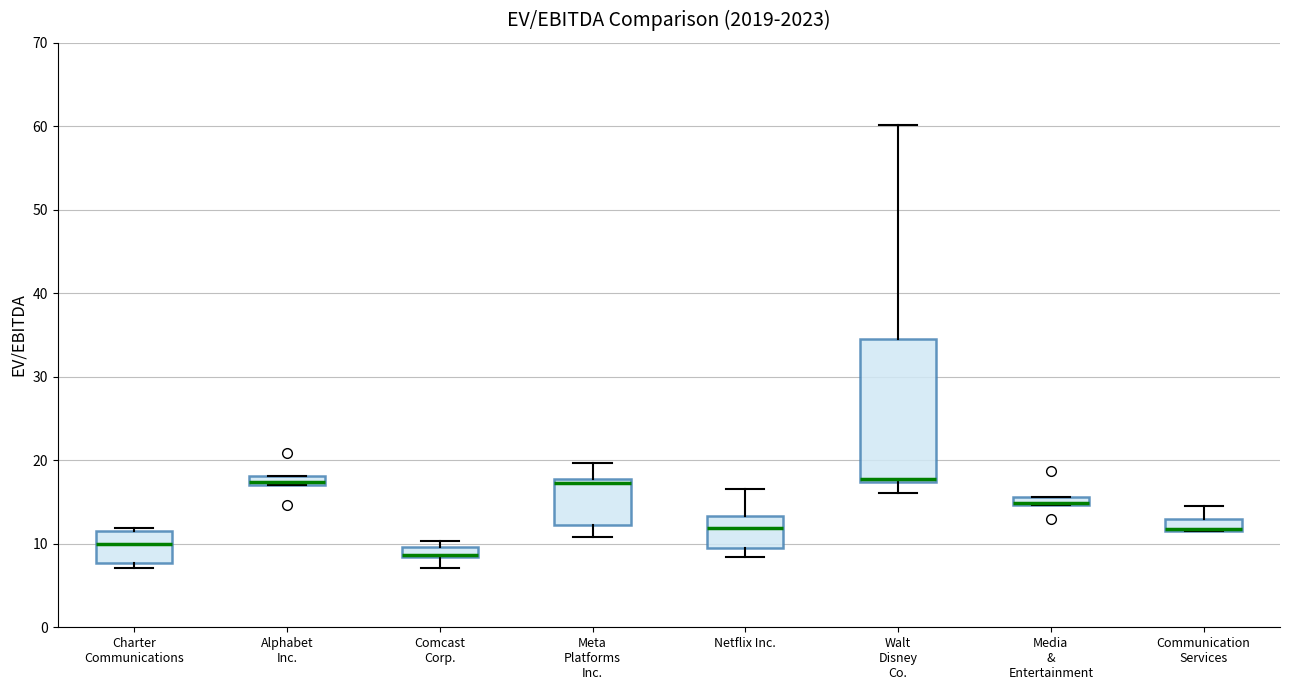

Where does the median line of the box for Walt Disney Co. sit on the y-axis? The values are not printed on the chart, so give them approximately, as read against the axis.

18